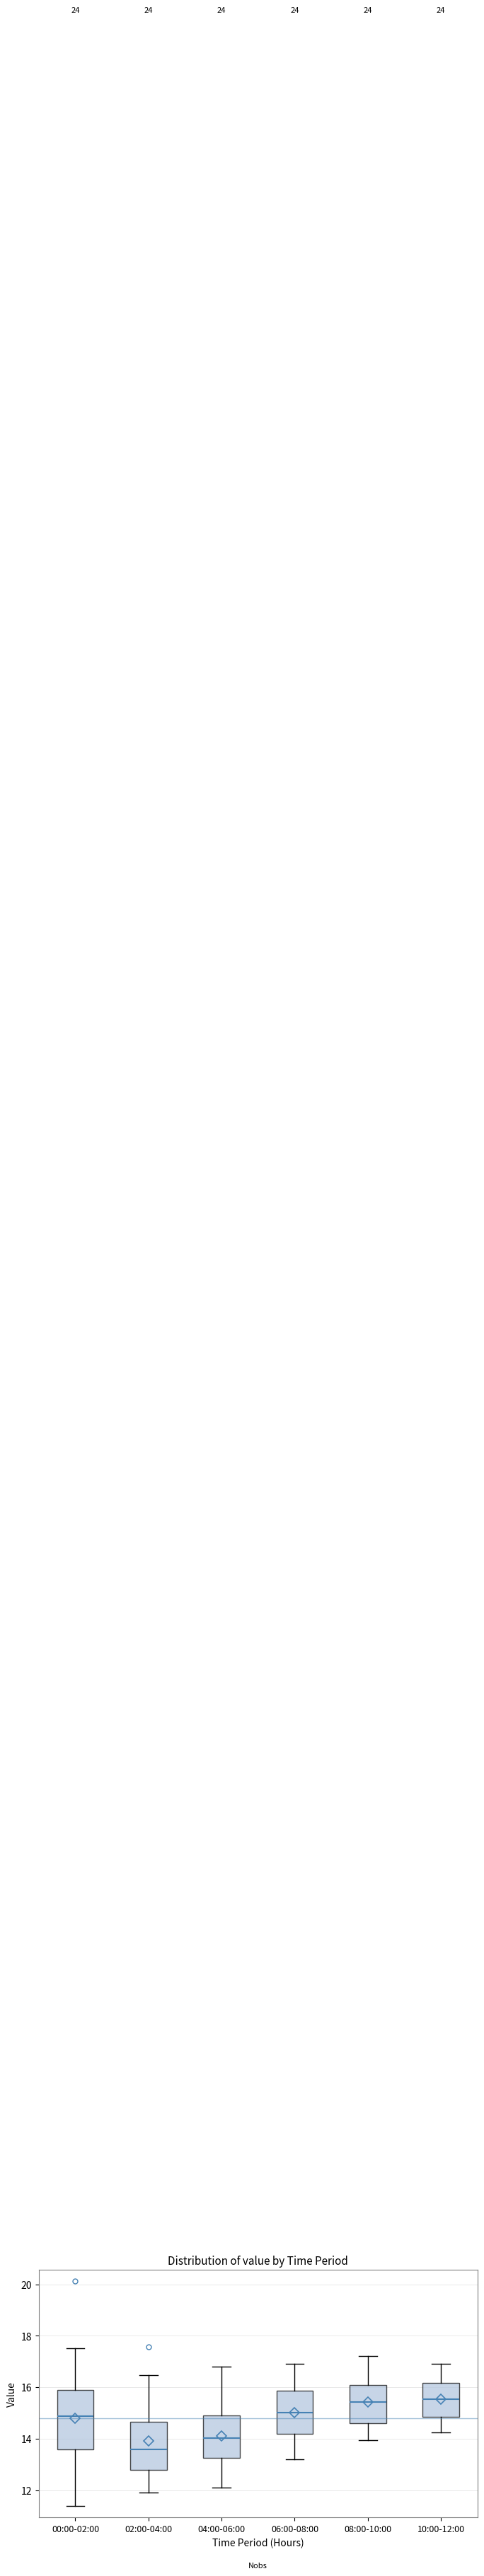

Comparing the boxes themselves (not the whiskers), which one is the tallest?

00:00-02:00